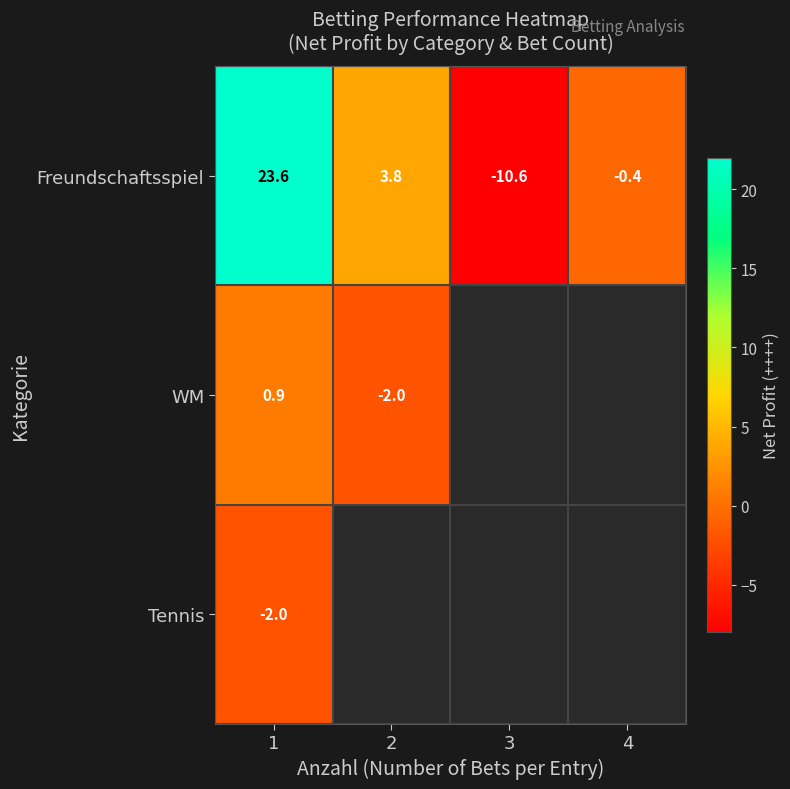

The value of Freundschaftsspiel at 4 is -0.7. True or false?

False